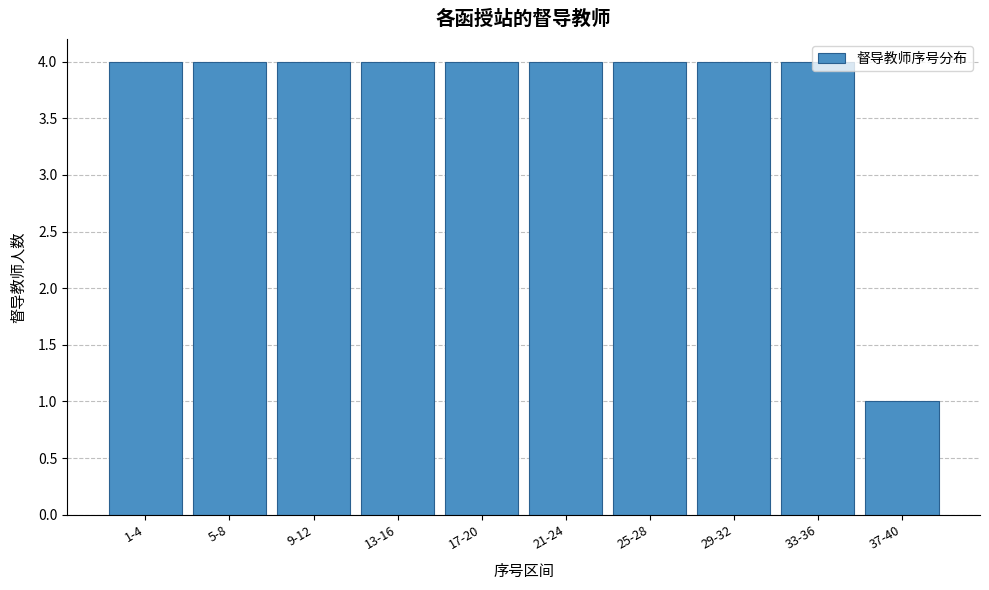

Where is the data nearest to the value 2?

37-40